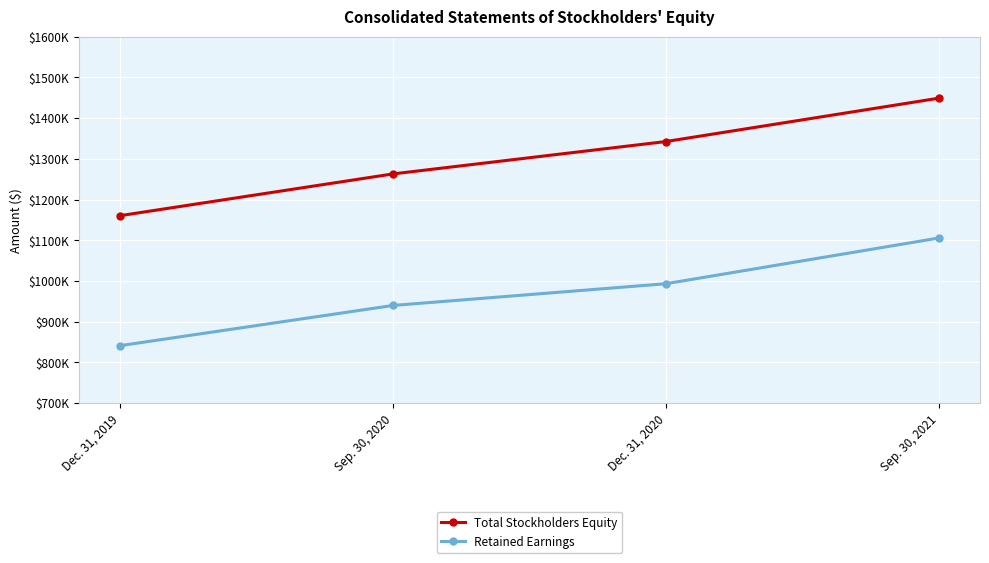

What is the value of the Total Stockholders Equity point at the 2nd from the left?

1262891